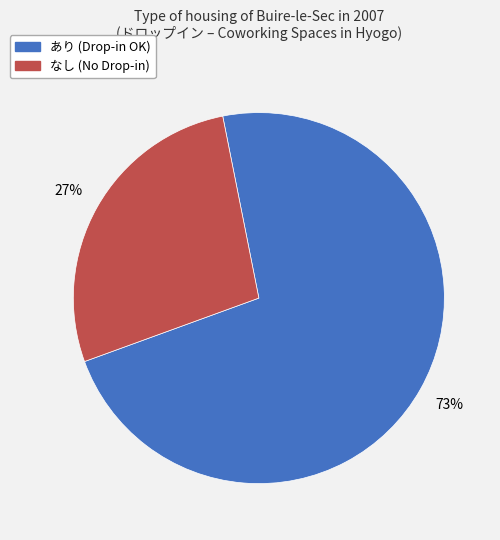

Which slice represents more than half of the pie?

あり